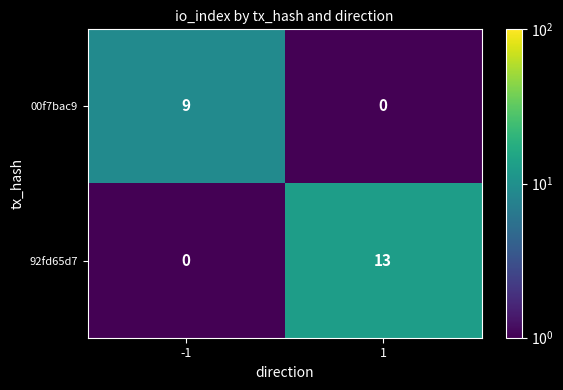

What is the difference between the maximum and minimum values in the 00f7bac9 series?

9